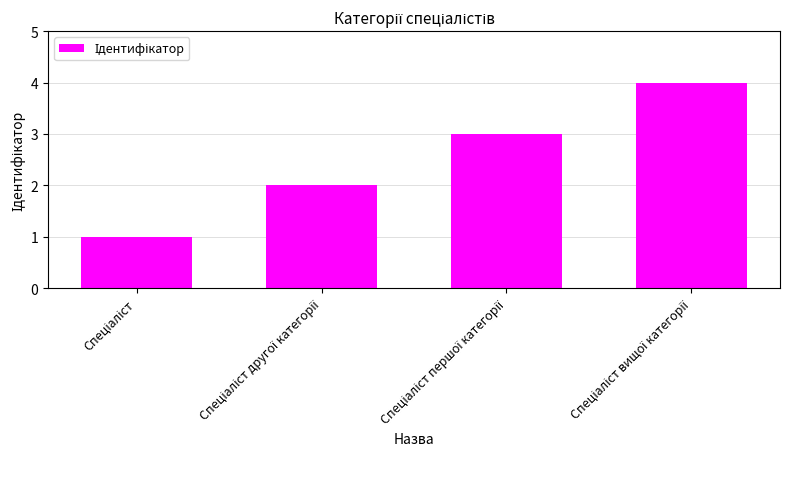

What is the minimum value shown in the chart?

1